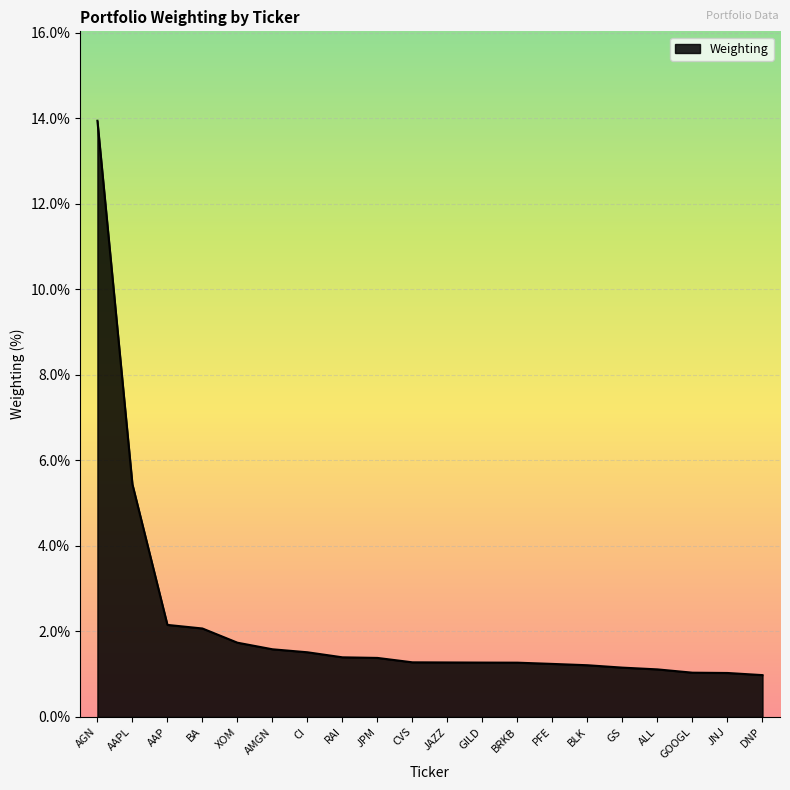

What is the change in value from XOM to JAZZ?

-0.5